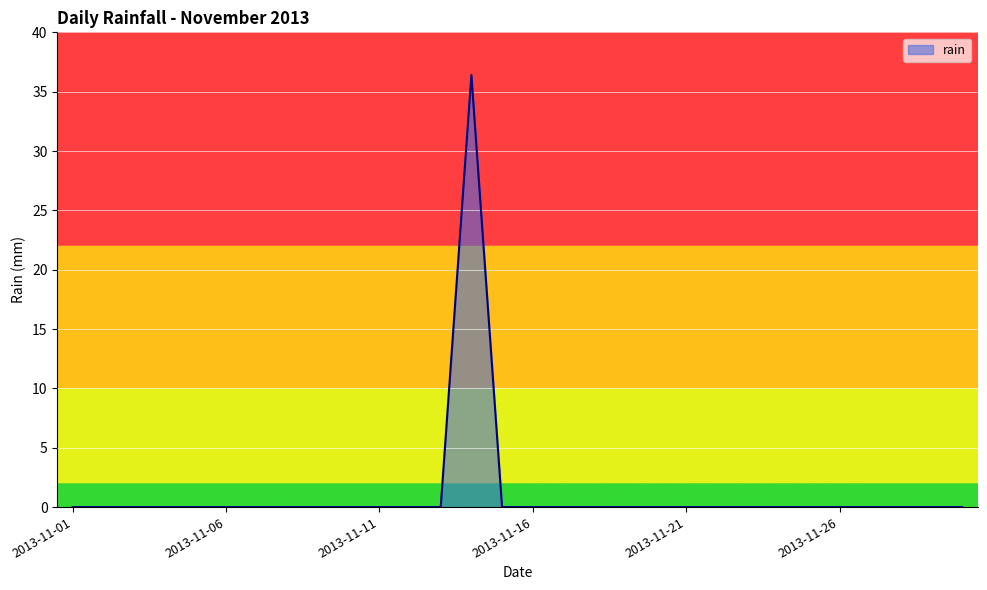

Reading right to left, list all the values displayed in this chart.

0.0	0.0	0.0	0.0	0.0	0.0	0.0	0.0	0.0	0.0	0.0	0.0	0.0	0.0	0.0	0.0	36.4	0.0	0.0	0.0	0.0	0.0	0.0	0.0	0.0	0.0	0.0	0.0	0.0	0.0